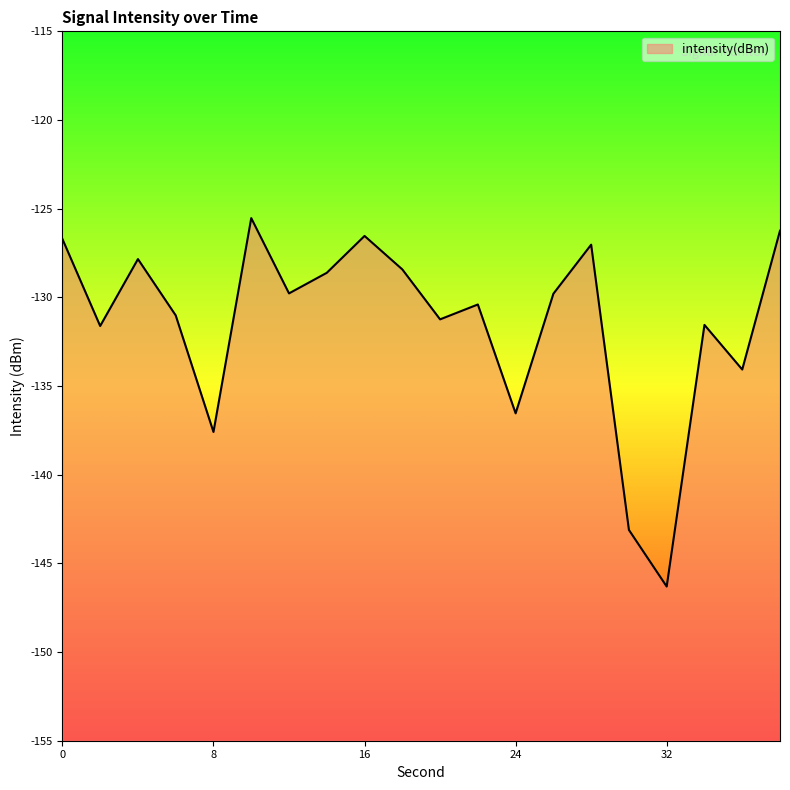

How many points are lower than both their immediate neighbors (excluding endpoints)?

7